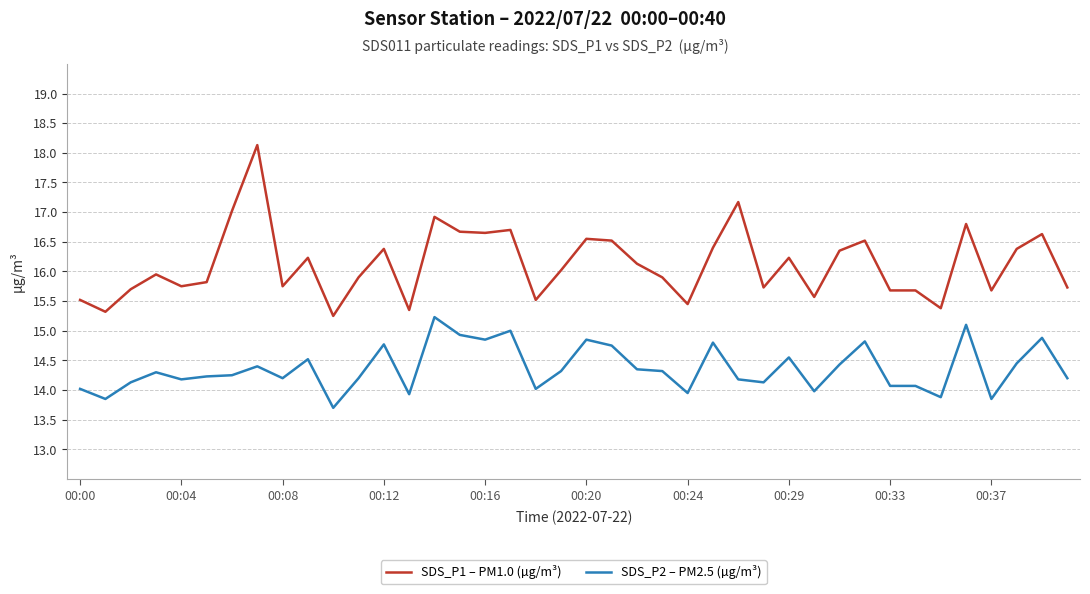

What are all the series names shown in the legend?

SDS_P1 – PM1.0 (µg/m³), SDS_P2 – PM2.5 (µg/m³)